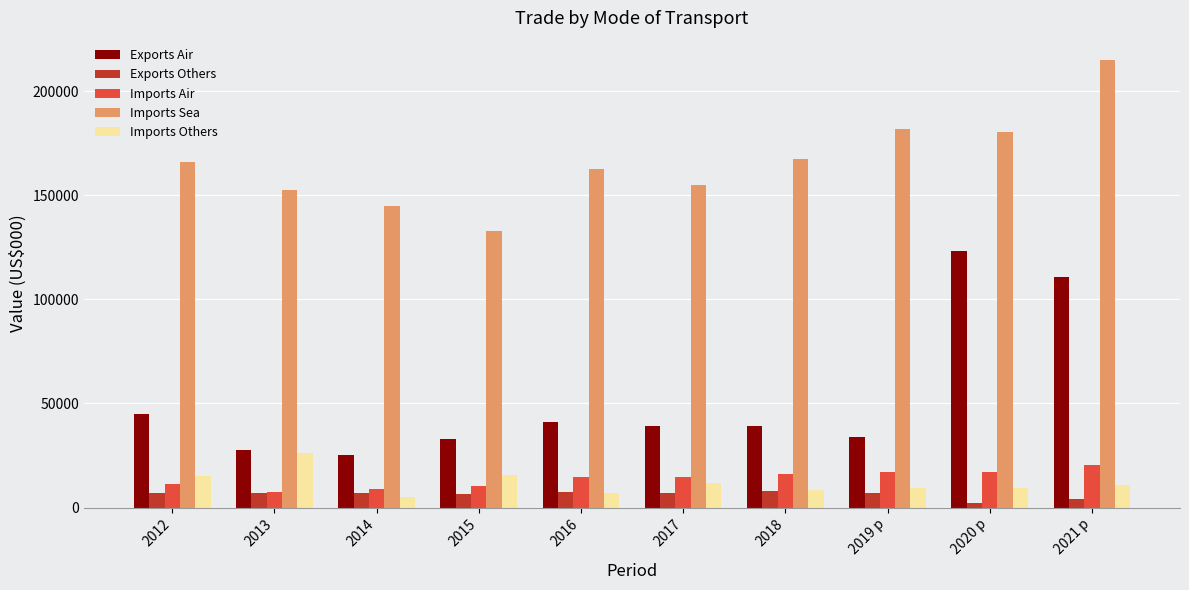

How many bars are there in total?

50